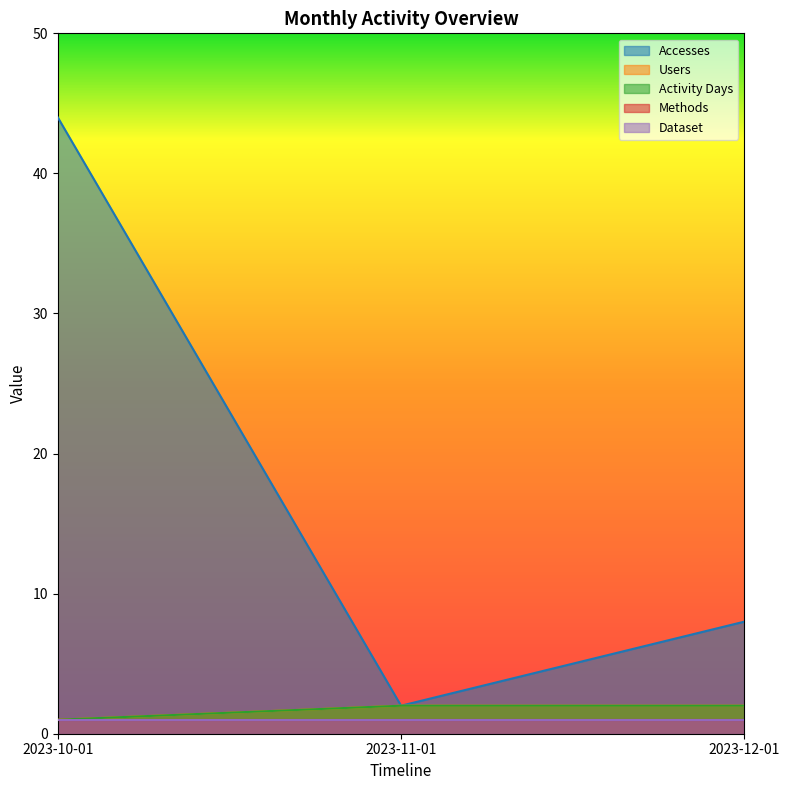

List the labels in order of Accesses value, largest first.

2023-10-01, 2023-12-01, 2023-11-01